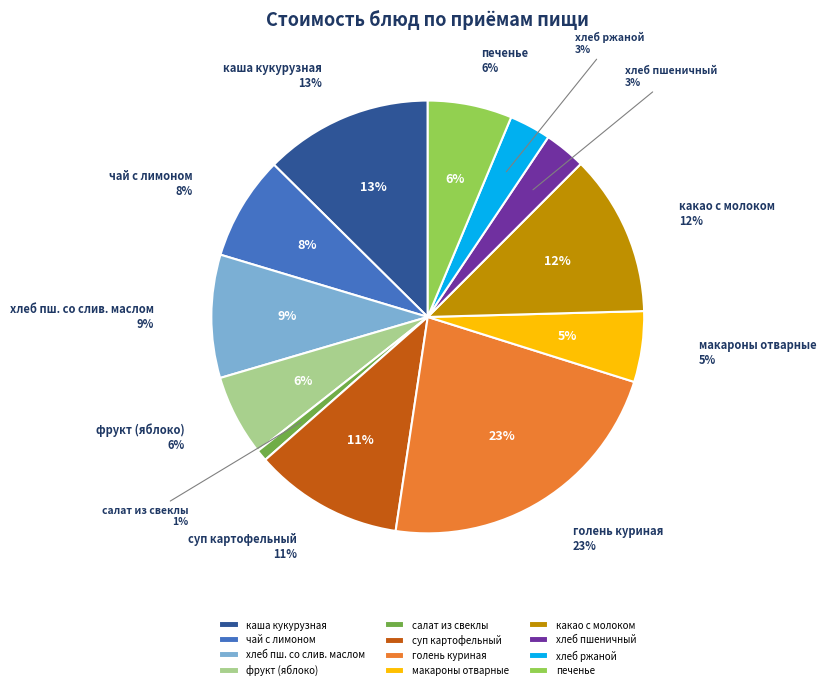

To the nearest percent, what is the combined percentage of хлеб пшеничный со слив маслом and хлеб ржаной?

12%